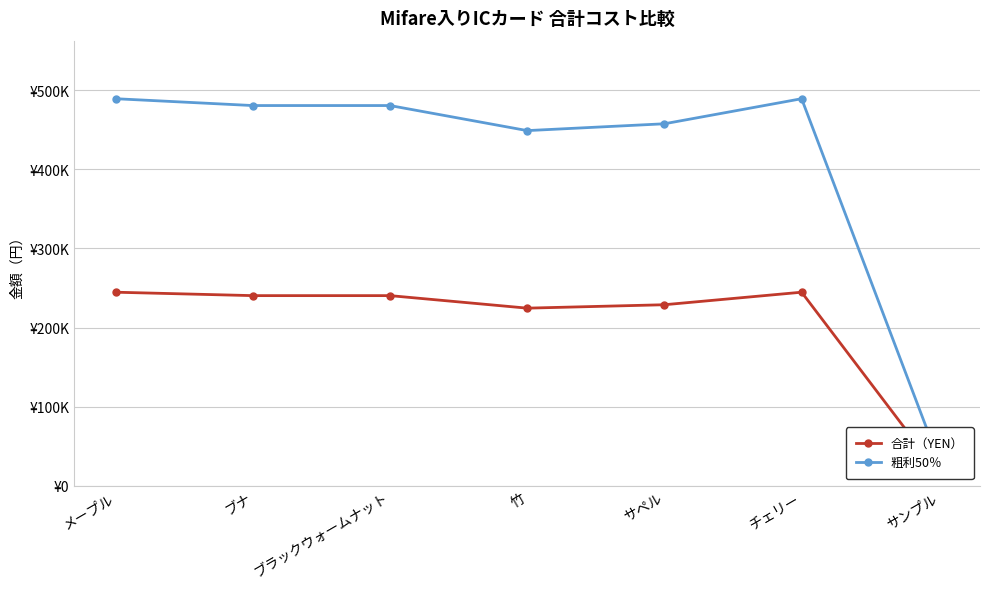

Rank the series at サペル from highest to lowest value.

粗利50％, 合計（YEN）